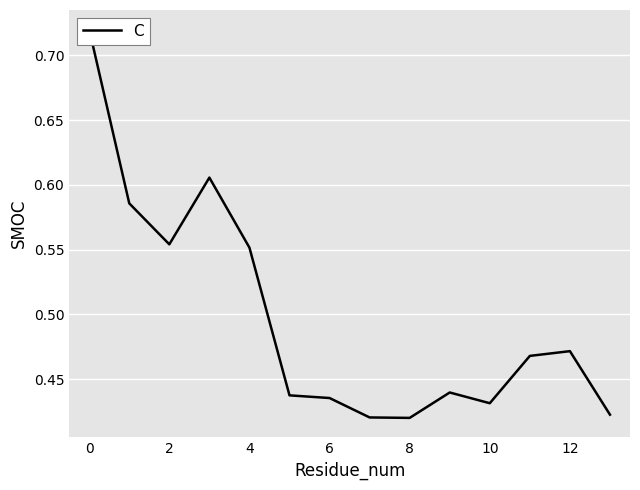

Does the chart display data point markers on the line(s)?

No